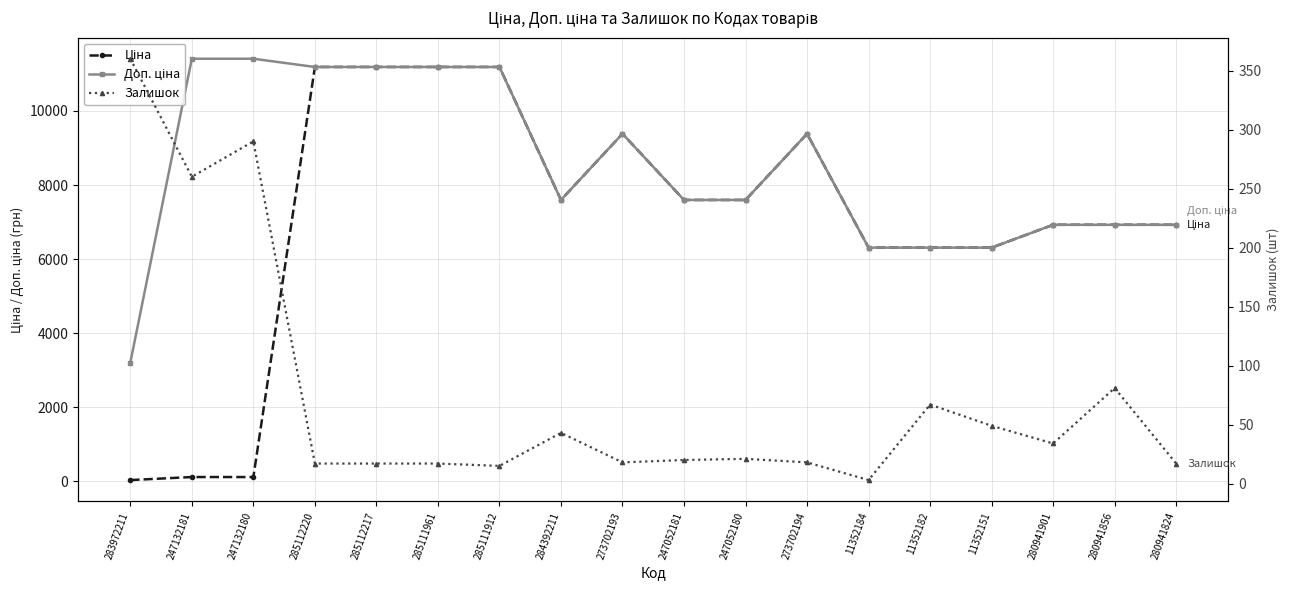

Reading left to right, list all the values displayed in this chart.

Ціна: 283972211=32.0	247132181=114.1	247132180=114.1	285112220=11188.2	285112217=11188.2	285111961=11188.2	285111912=11188.2	284392211=7596.5	273702193=9384.0	247052181=7596.5	247052180=7596.5	273702194=9384.0	11352184=6308.8	11352182=6308.8	11352151=6308.8	280941901=6925.7	280941856=6925.7	280941824=6925.7
Доп. ціна: 283972211=3205.0	247132181=11410.0	247132180=11410.0	285112220=11188.2	285112217=11188.2	285111961=11188.2	285111912=11188.2	284392211=7596.5	273702193=9384.0	247052181=7596.5	247052180=7596.5	273702194=9384.0	11352184=6308.8	11352182=6308.8	11352151=6308.8	280941901=6925.7	280941856=6925.7	280941824=6925.7
Залишок: 283972211=360.0	247132181=260.0	247132180=290.0	285112220=17.0	285112217=17.0	285111961=17.0	285111912=15.0	284392211=43.0	273702193=18.0	247052181=20.0	247052180=21.0	273702194=18.0	11352184=3.0	11352182=67.0	11352151=49.0	280941901=34.0	280941856=81.0	280941824=17.0